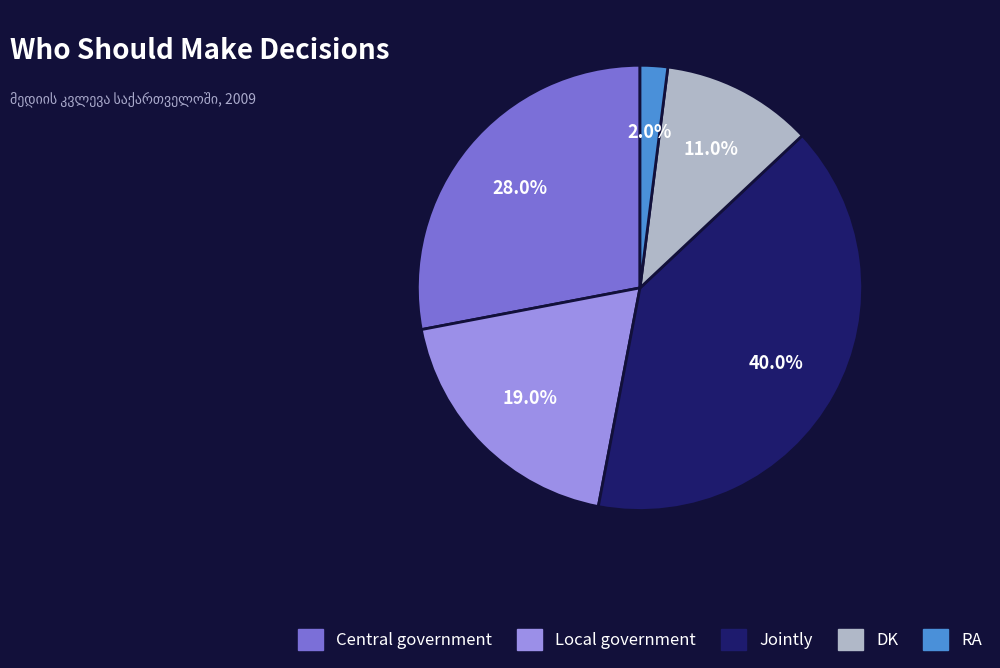

Is there any slice that represents more than half of the pie?

No